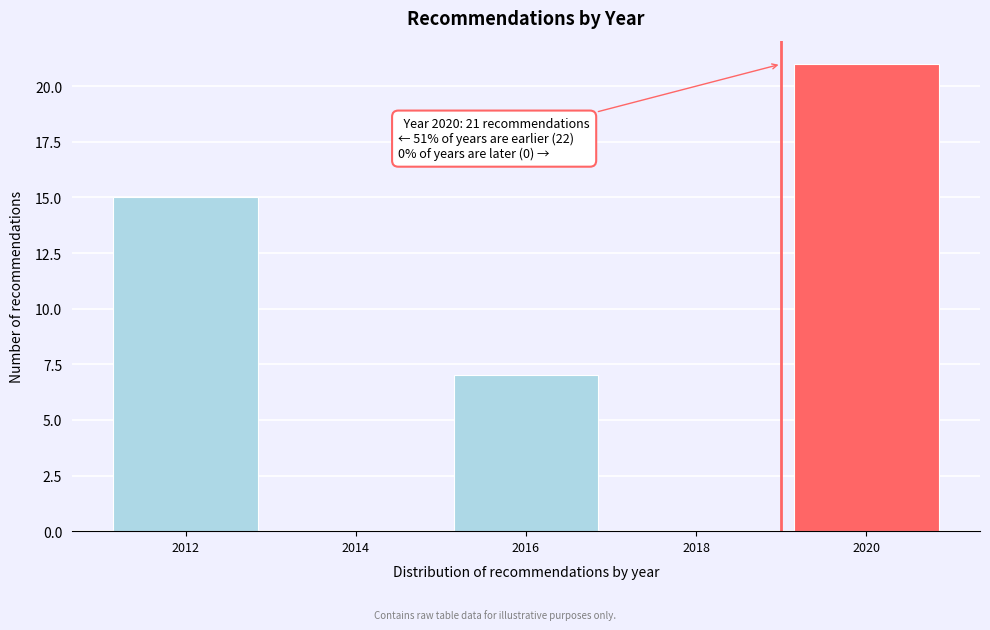

Reading right to left, extract all data points from this chart.

2020=21	2018=0	2016=7	2014=0	2012=15